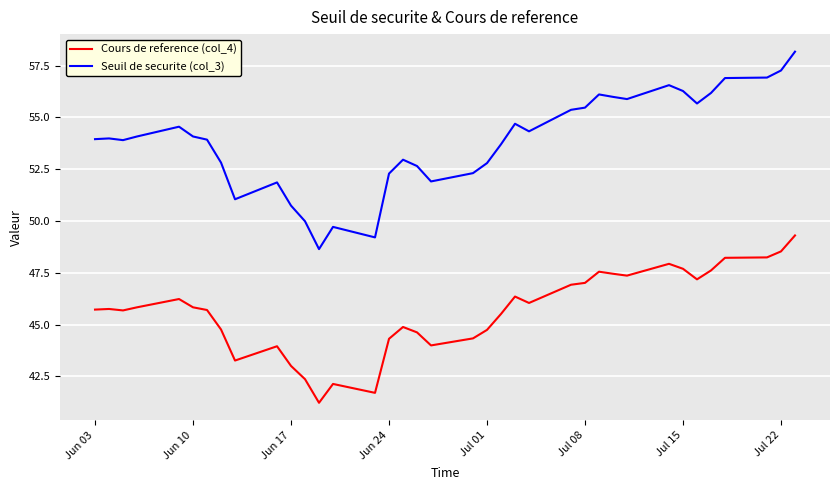

What is the lowest value of the Cours de reference (col_4) series?

41.2